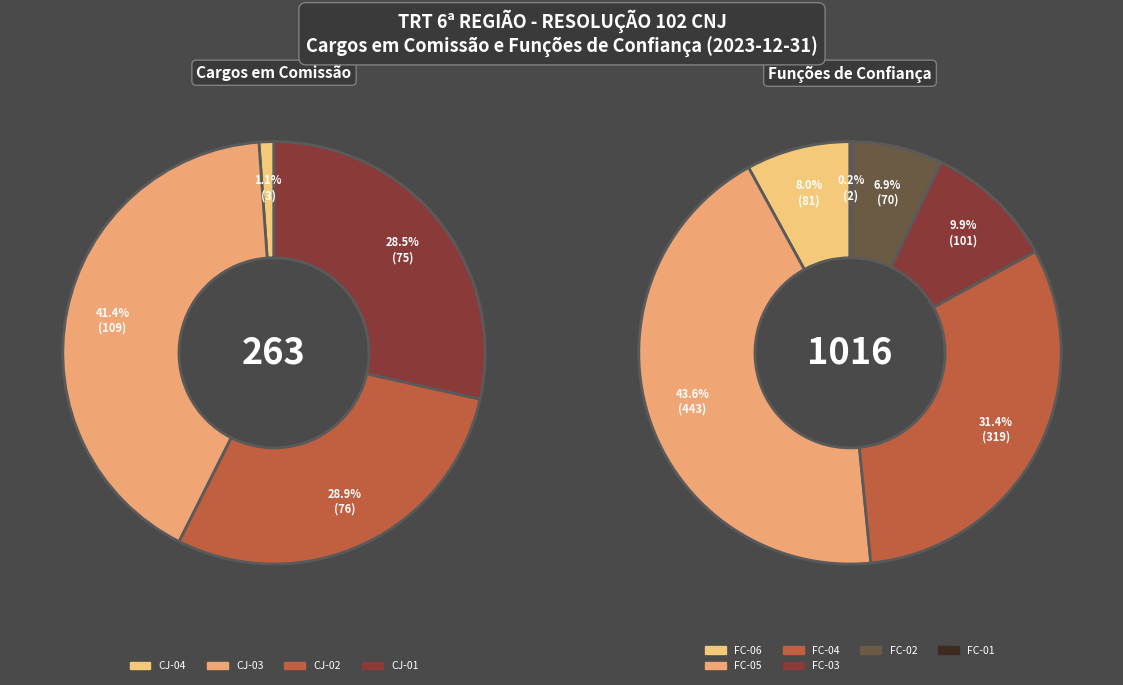

Combined, do FC-05 and CJ-03 account for over 50%?

No